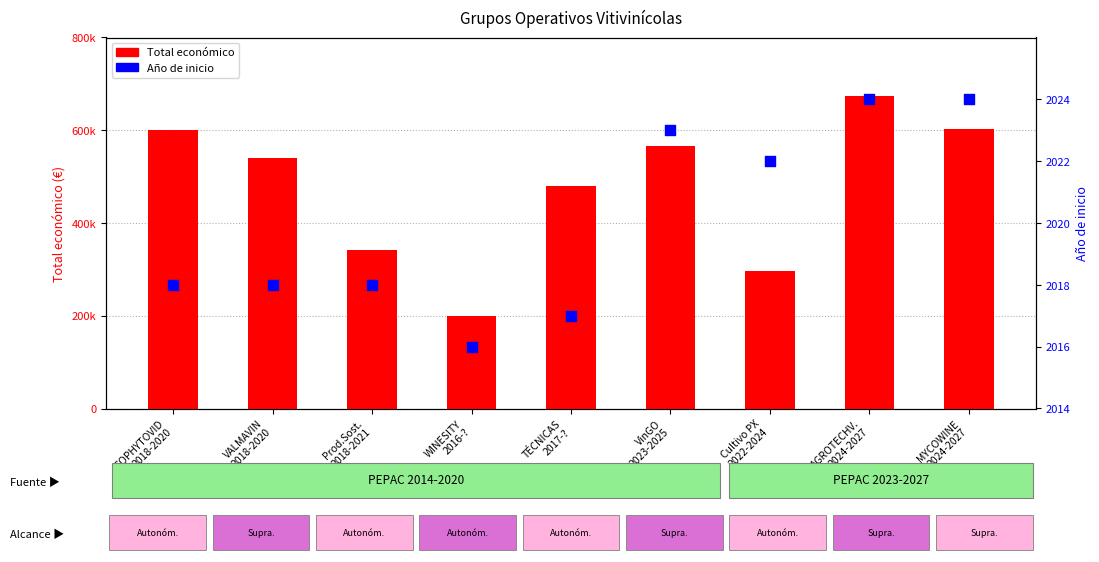

Which series contains the highest Y value?

Total económico